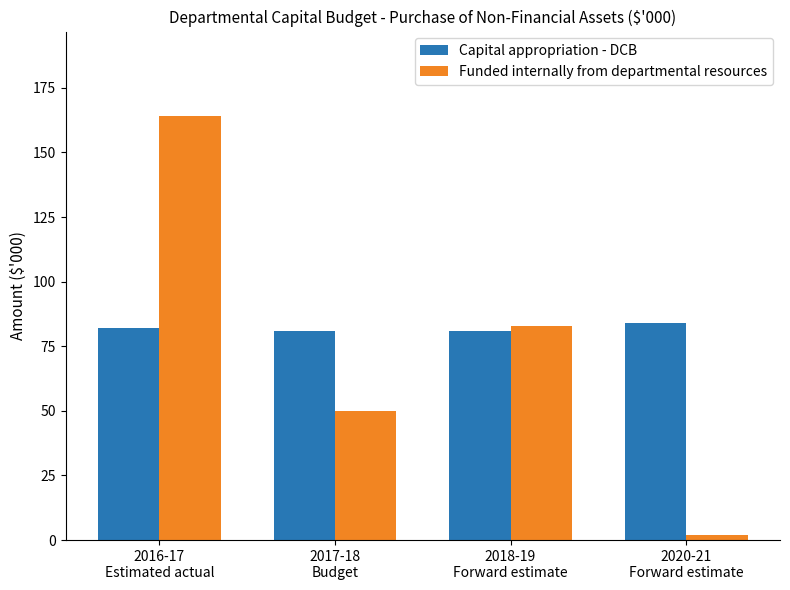

What is the sum of all Funded internally from departmental resources values?

299